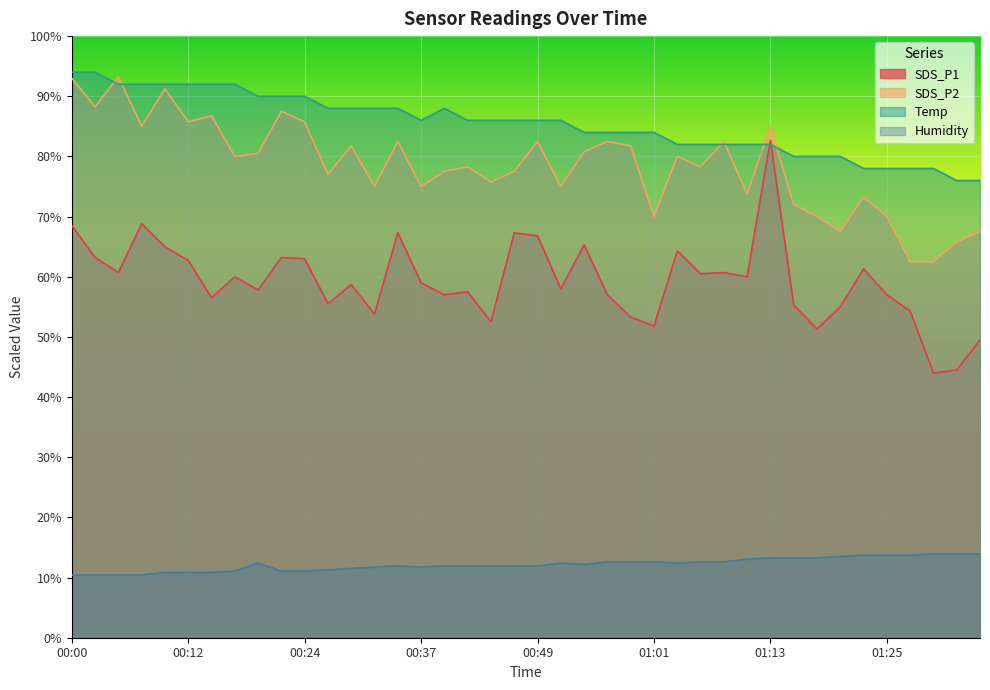

Rank the series at 00:12 from highest to lowest value.

Temp, SDS_P2, SDS_P1, Humidity